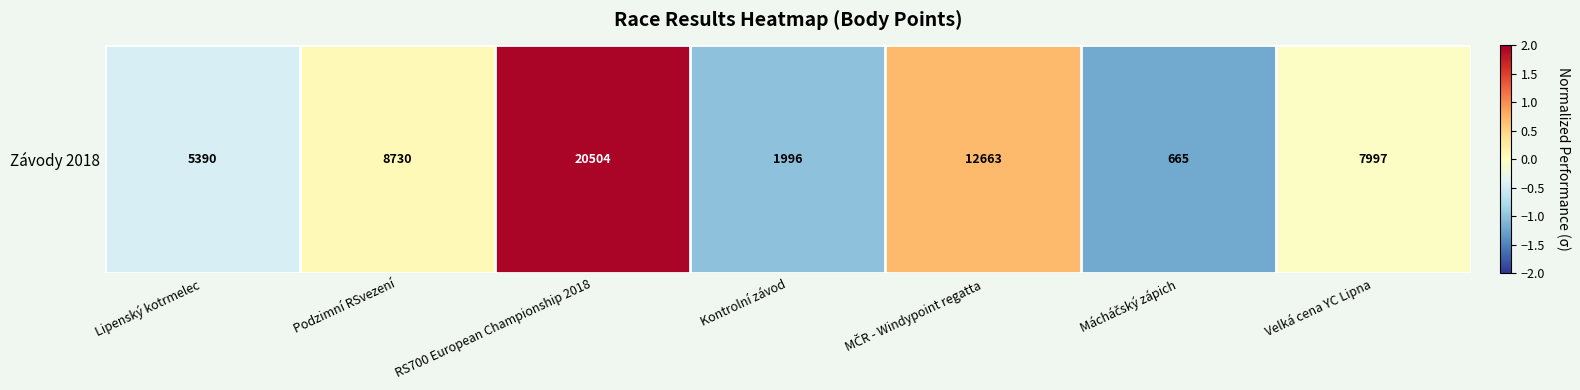

The chart shows a value of 2.0 at RS700 European Championship 2018. True or false?

True